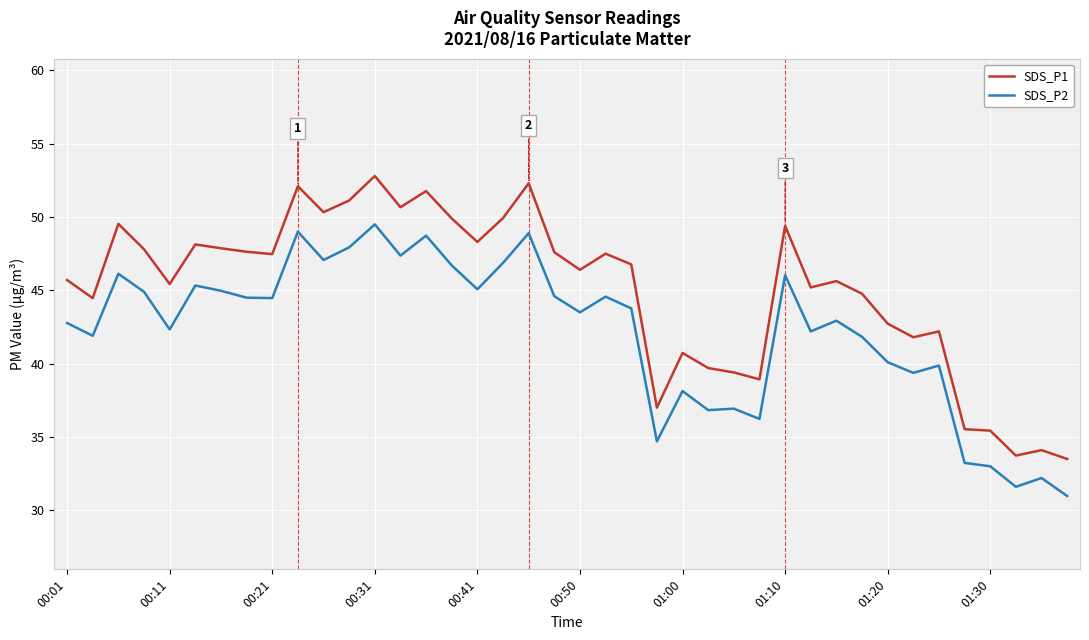

List the series in order of their overall mean, lowest first.

SDS_P2, SDS_P1